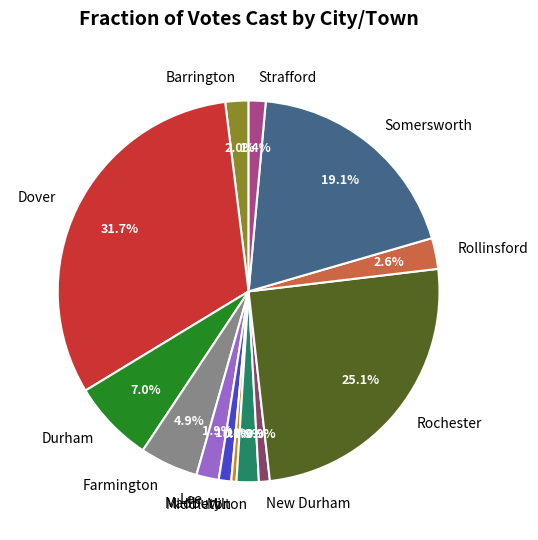

What is the ratio of the value at Rochester to the value at New Durham?

27.2